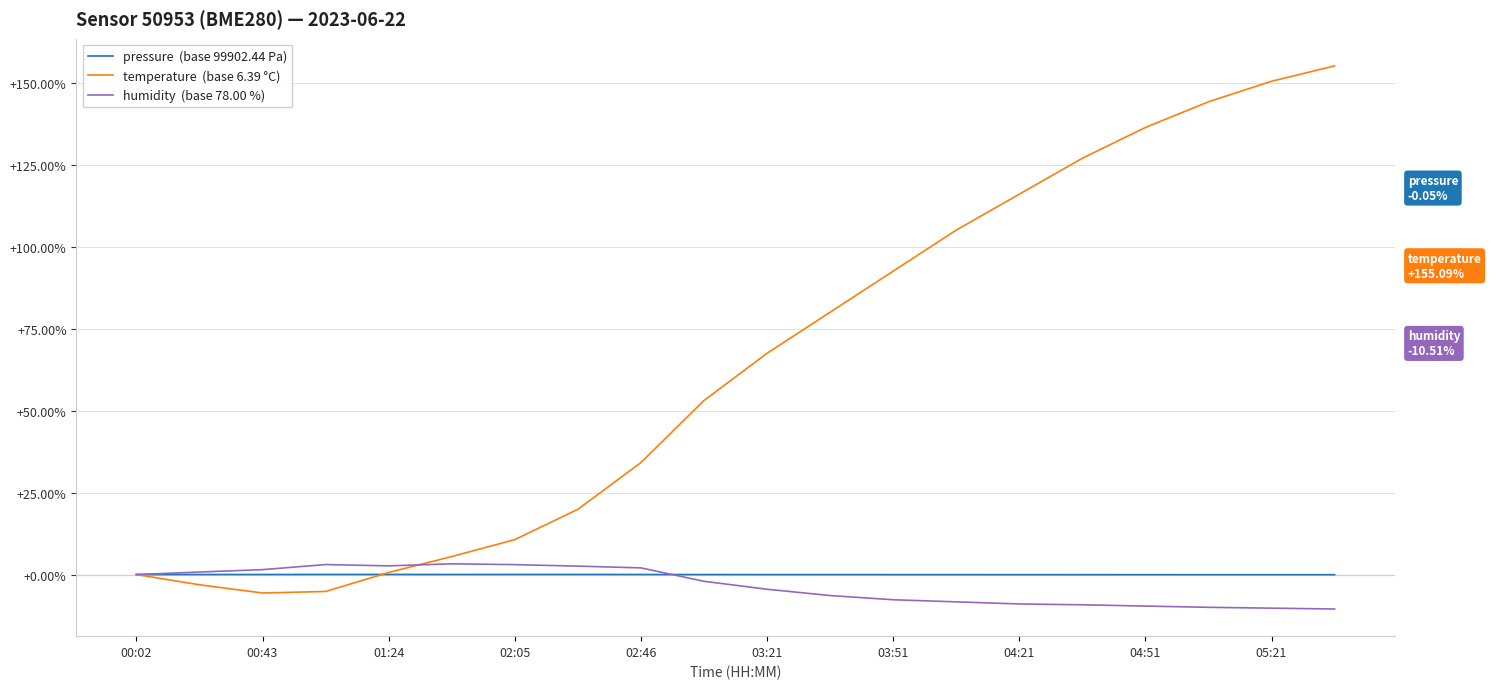

What is the minimum value shown in the chart?

-10.5